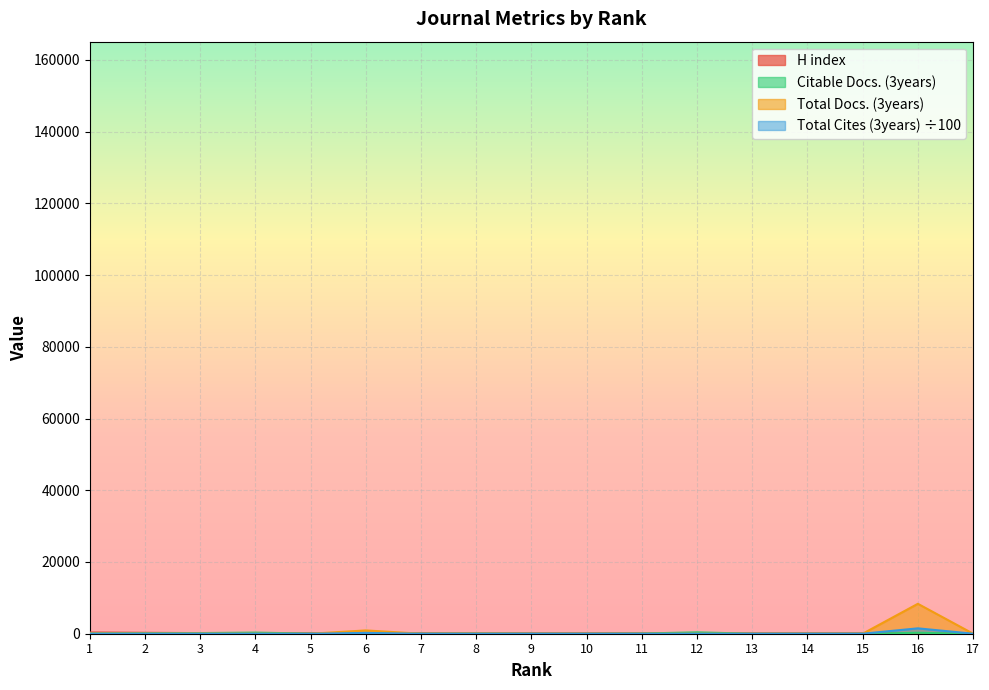

At 12, list the series in order from largest to smallest.

Citable Docs. (3years), H index, Total Docs. (3years), Total Cites (3years)